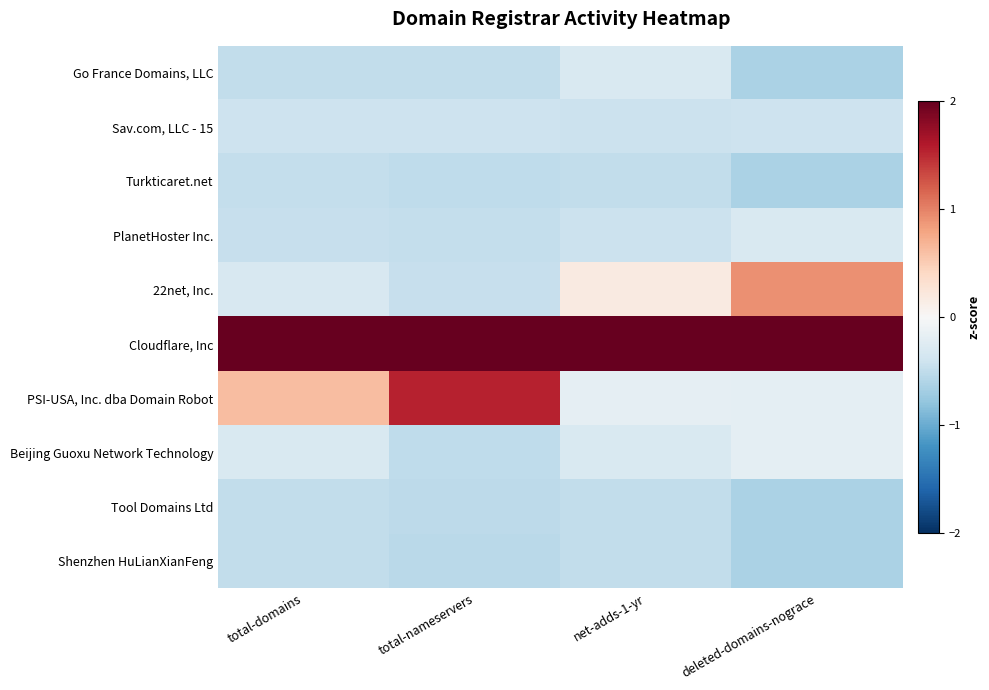

Which series has the largest range (max minus min)?

PSI-USA, Inc. dba Domain Robot